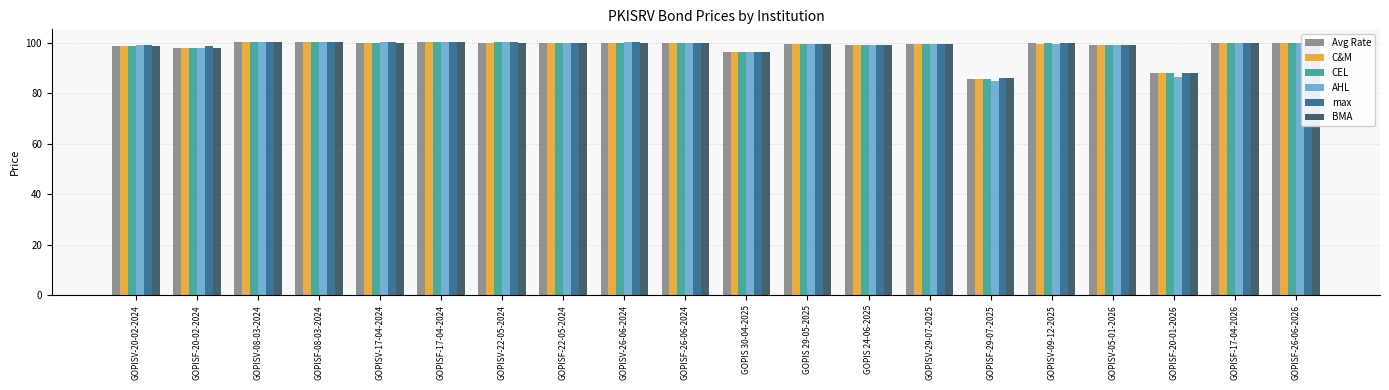

True or false: C&M has a value of 96.4 at GOPIS 30-04-2025.

True